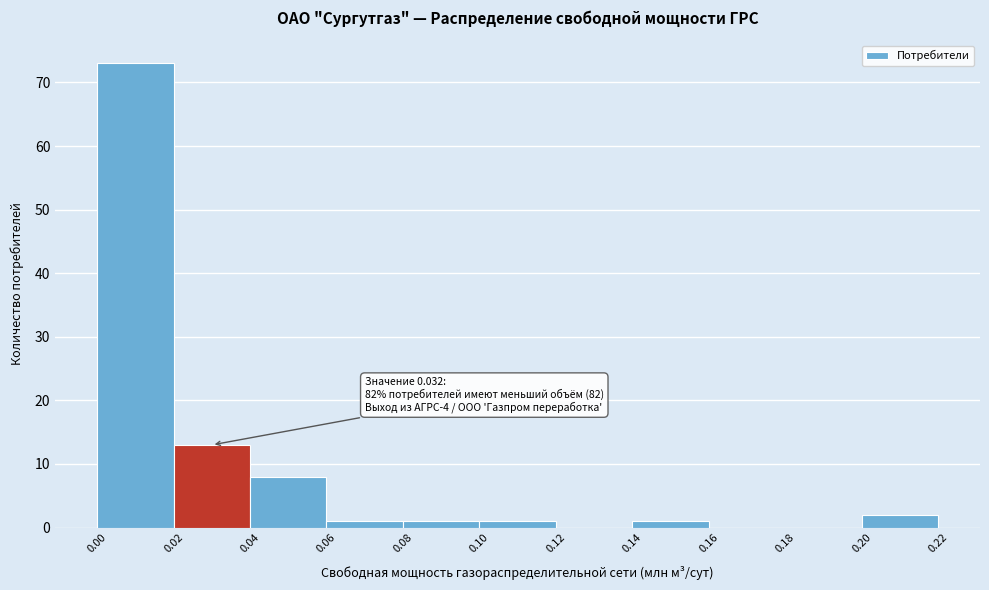

Over which range of the x-axis is the bar tallest?

0.00 to 0.02